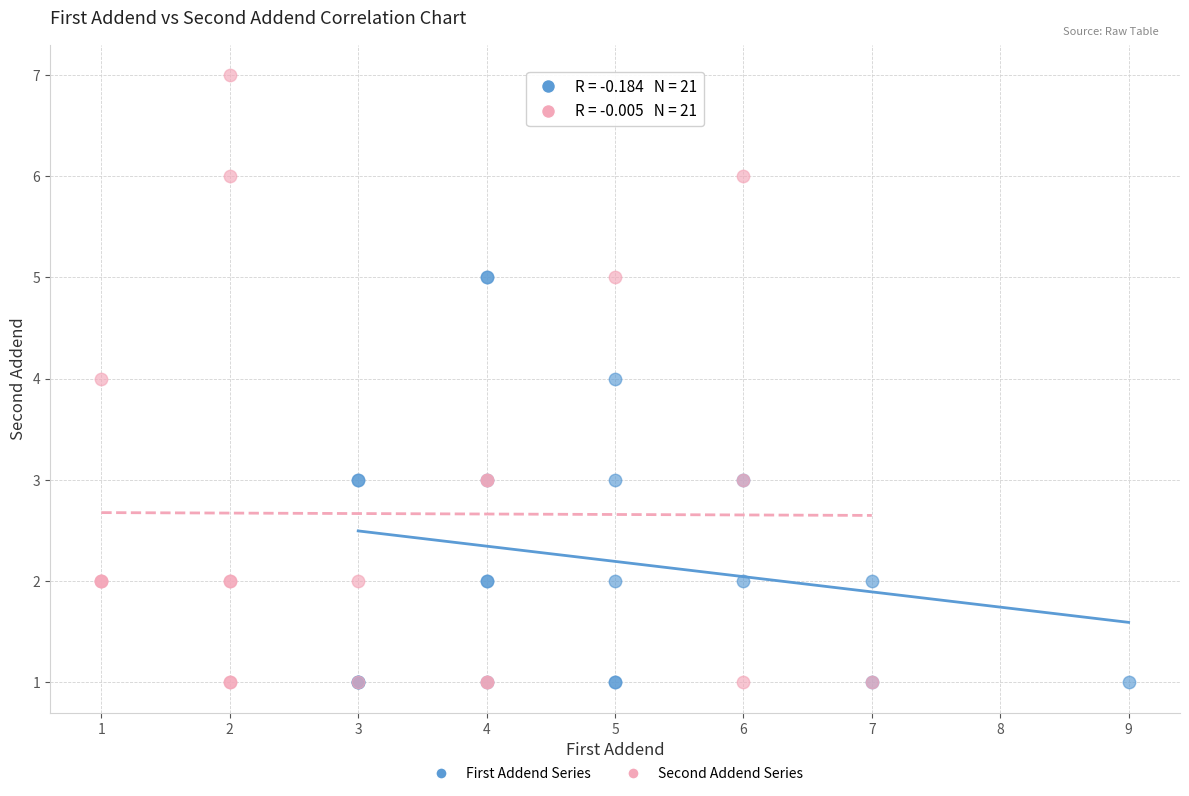

Which series contains the highest Y value?

Second Addend Series